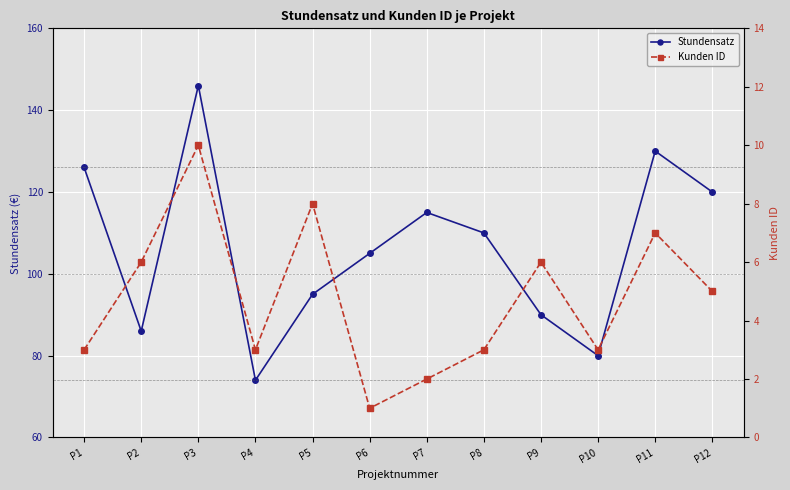

The Stundensatz series shows 254 at P3. True or false?

False